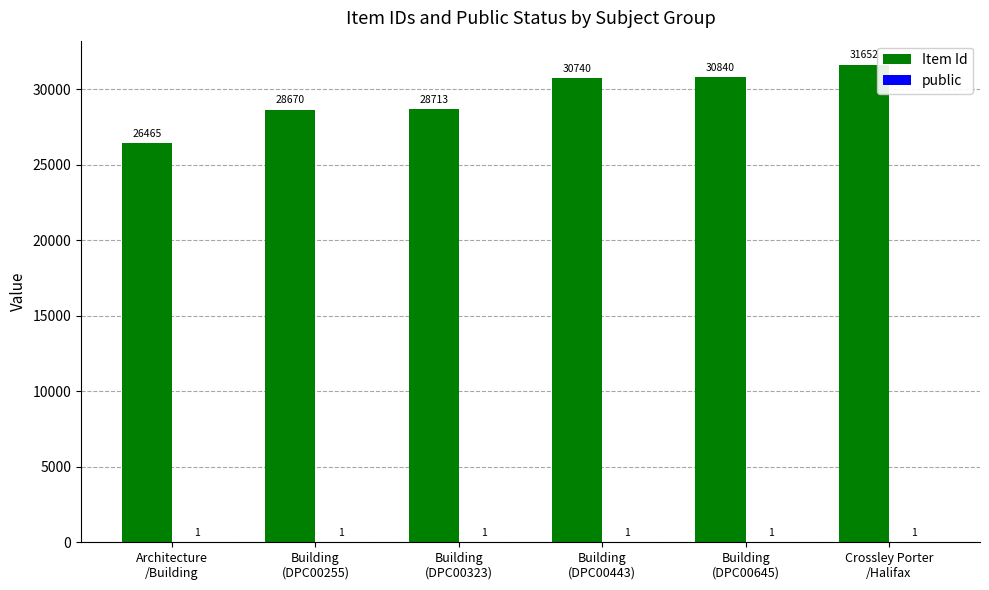

What is the sum of all Item Id values?

177080